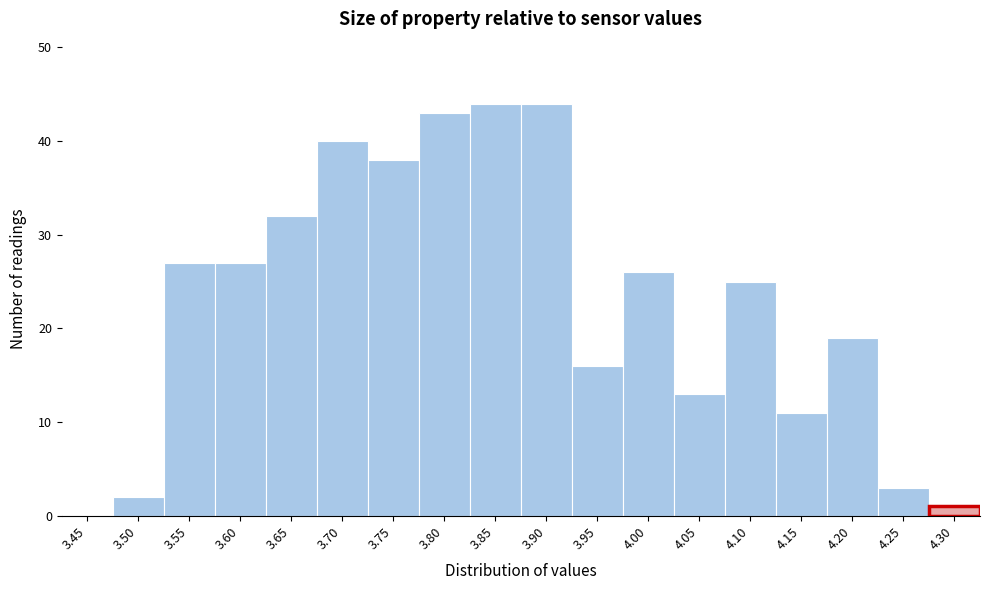

Reading right to left, what are all the values shown in this chart?

4.30=1	4.25=3	4.20=19	4.15=11	4.10=25	4.05=13	4.00=26	3.95=16	3.90=44	3.85=44	3.80=43	3.75=38	3.70=40	3.65=32	3.60=27	3.55=27	3.50=2	3.45=0